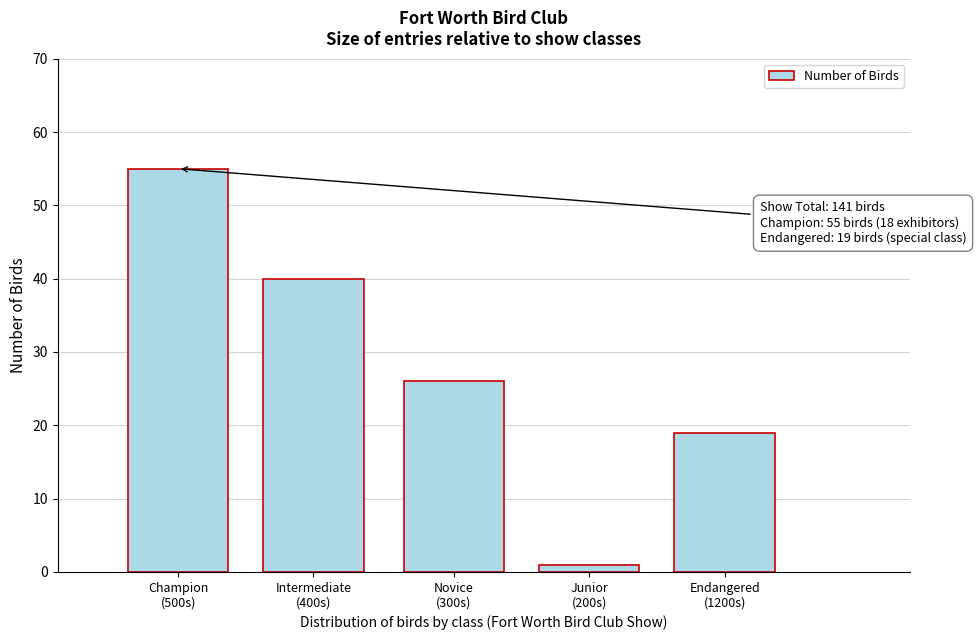

Reading right to left, extract all data points from this chart.

19	1	26	40	55